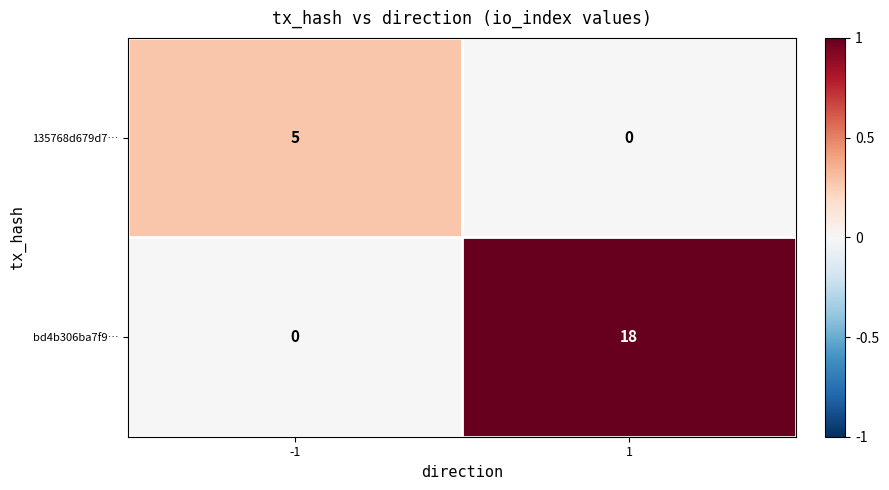

At -1, list the series in order from smallest to largest.

bd4b306ba7f9…, 135768d679d7…